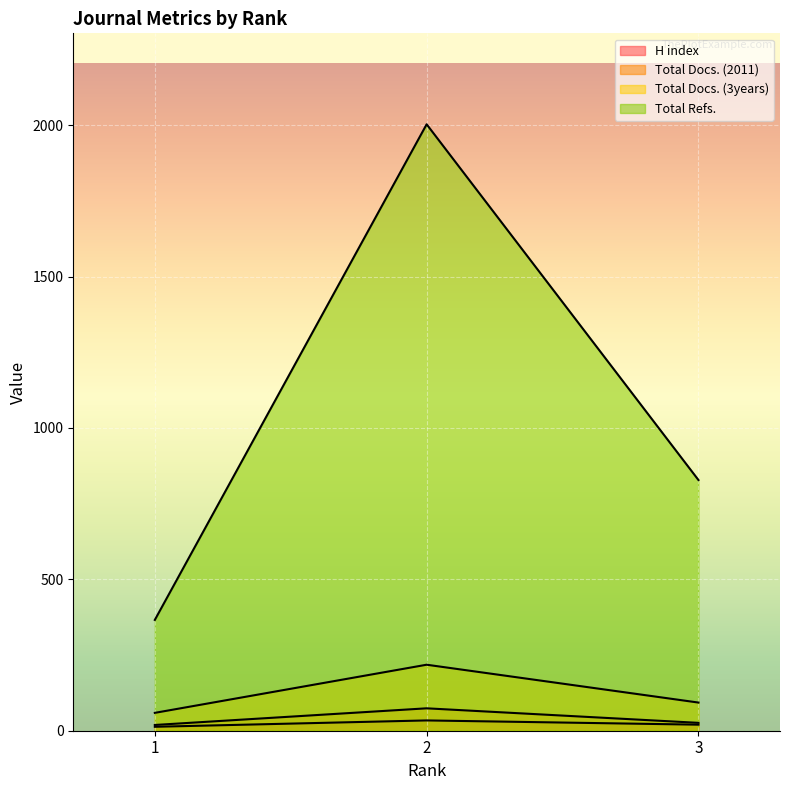

Which series has the largest total across all categories?

Total Refs.